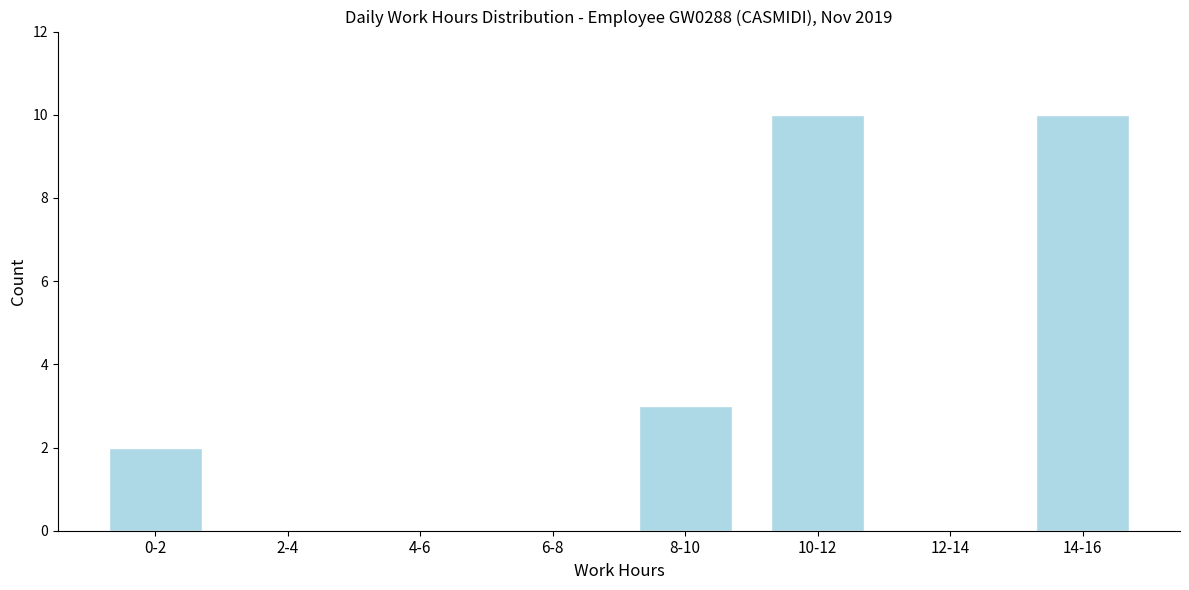

Reading left to right, list all the values displayed in this chart.

0-2=2	2-4=0	4-6=0	6-8=0	8-10=3	10-12=10	12-14=0	14-16=10